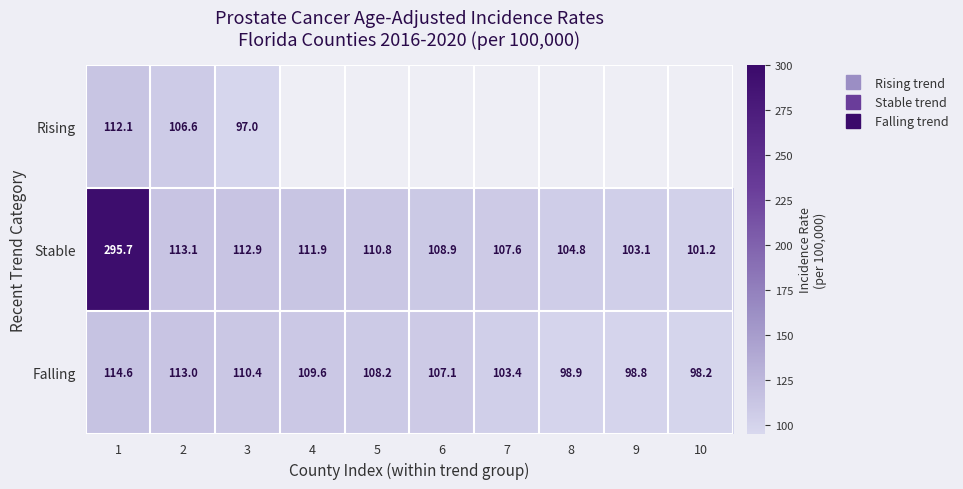

Rank the series by their maximum value, from highest to lowest.

Stable, Falling, Rising